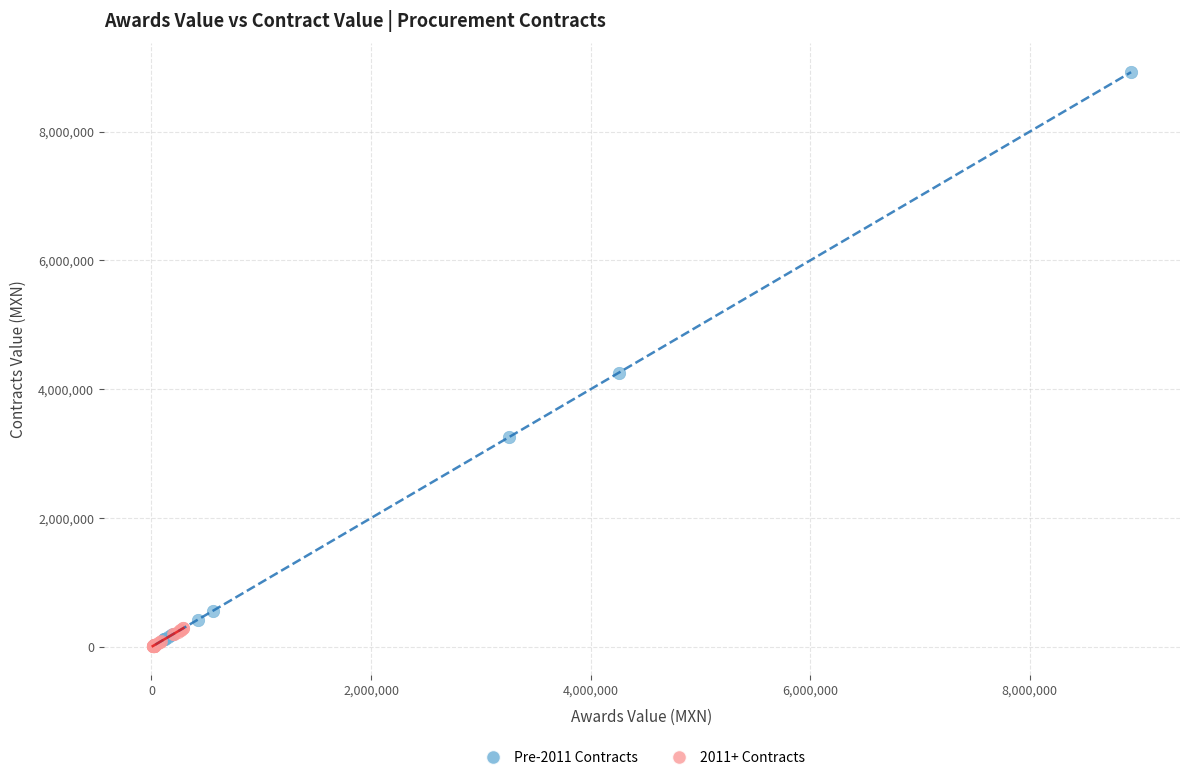

What are all the series names shown in the legend?

Pre-2011 Contracts, 2011+ Contracts